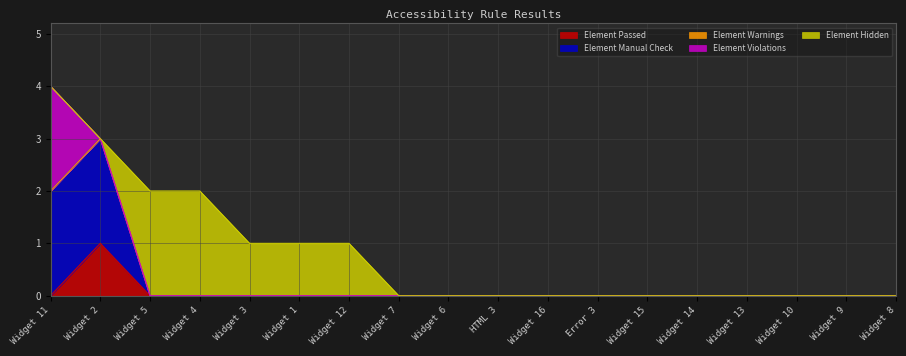

How many lines are shown in the chart?

5